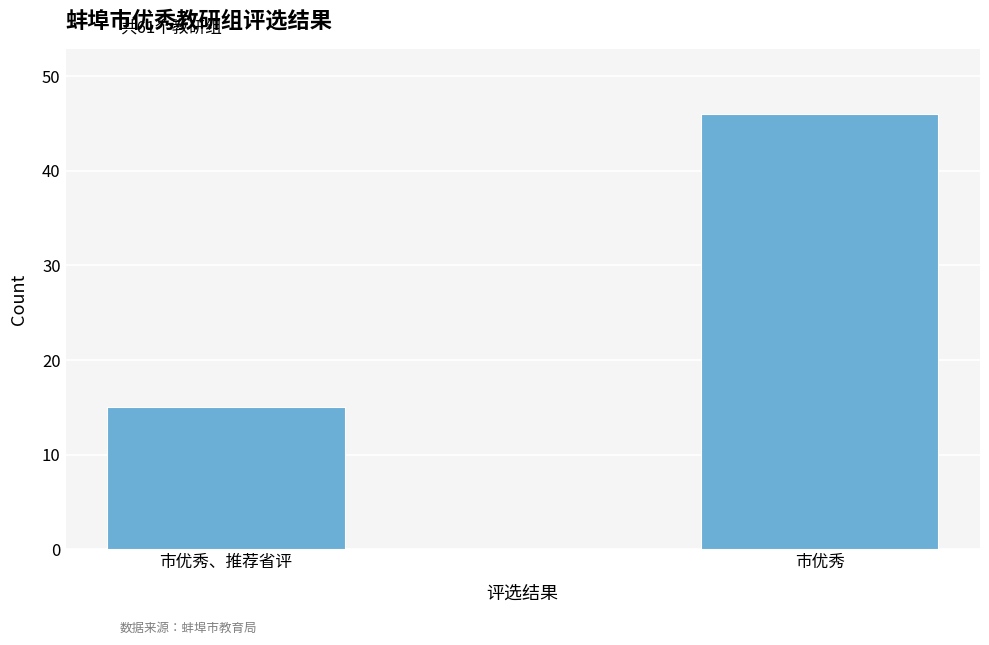

How many data points does each series have?

2